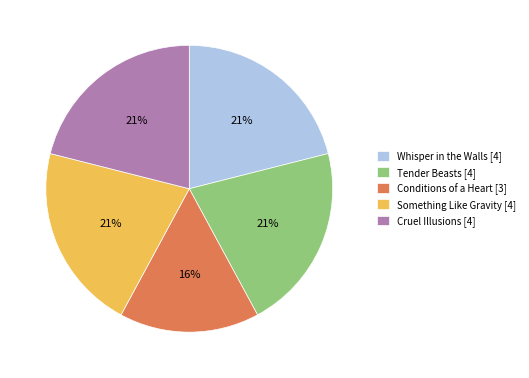

To the nearest percent, what is the difference between the largest and smallest slice percentages?

5%